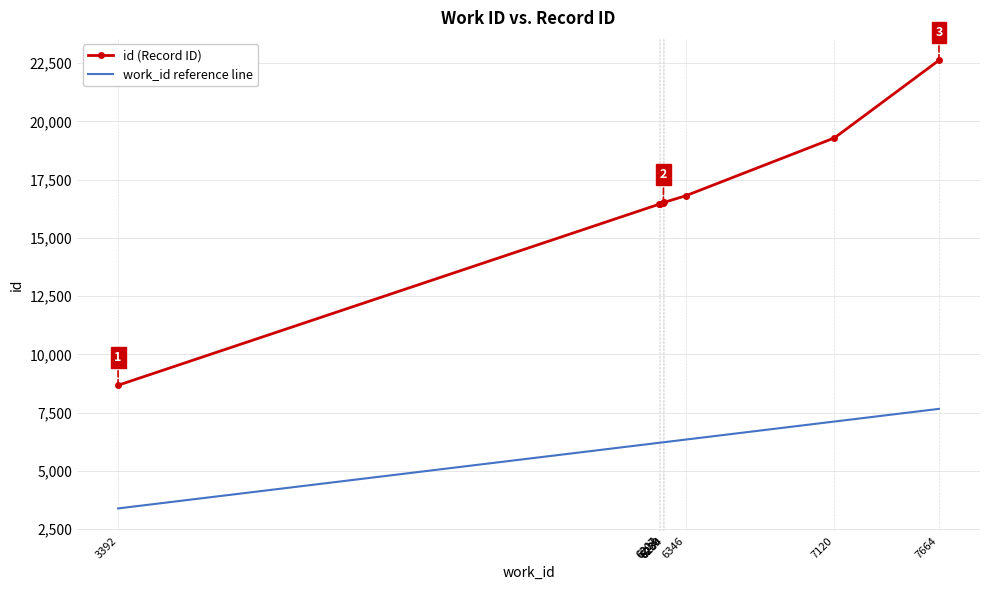

What is the difference between the highest and lowest values at 6229?

10278